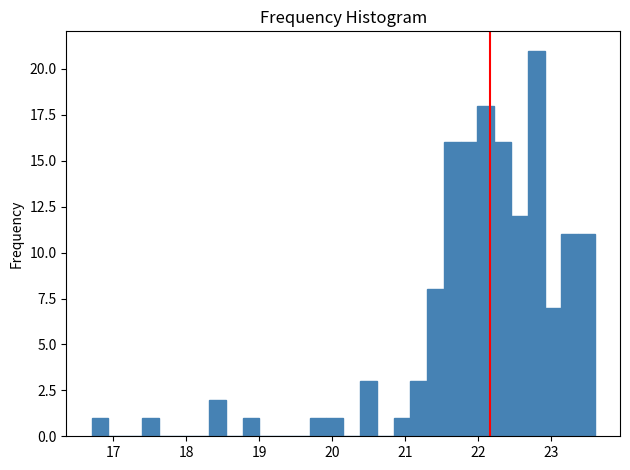

Read against the x-axis, roughly where is the centre of the tallest bar?

22.8